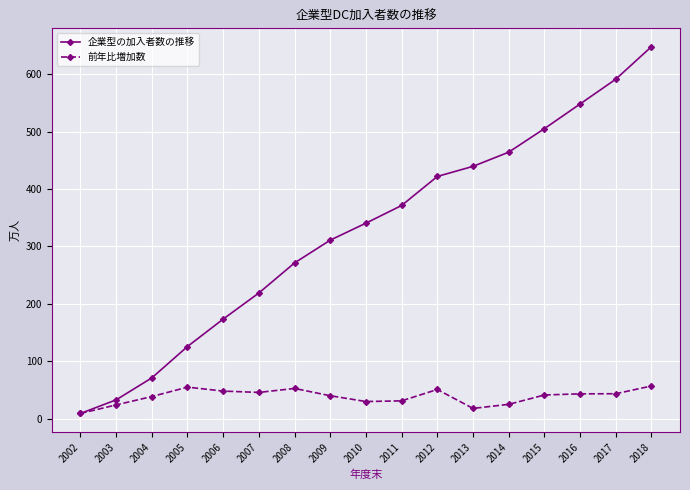

What is the value of the 企業型の加入者数の推移 point at the 7th from the left?

271.2